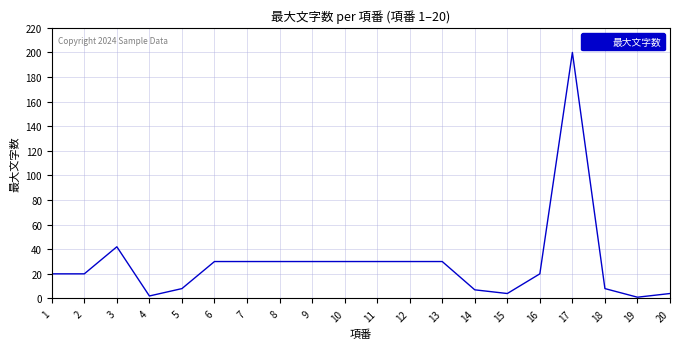

What is the change in value from 13 to 20?

-26